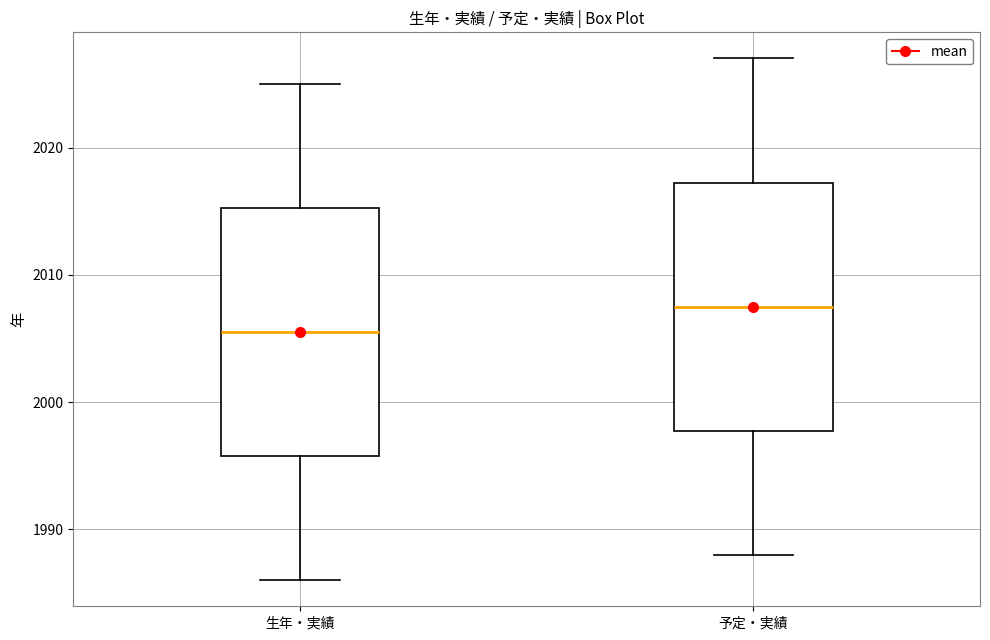

Which box has the lowest median line?

生年・実績